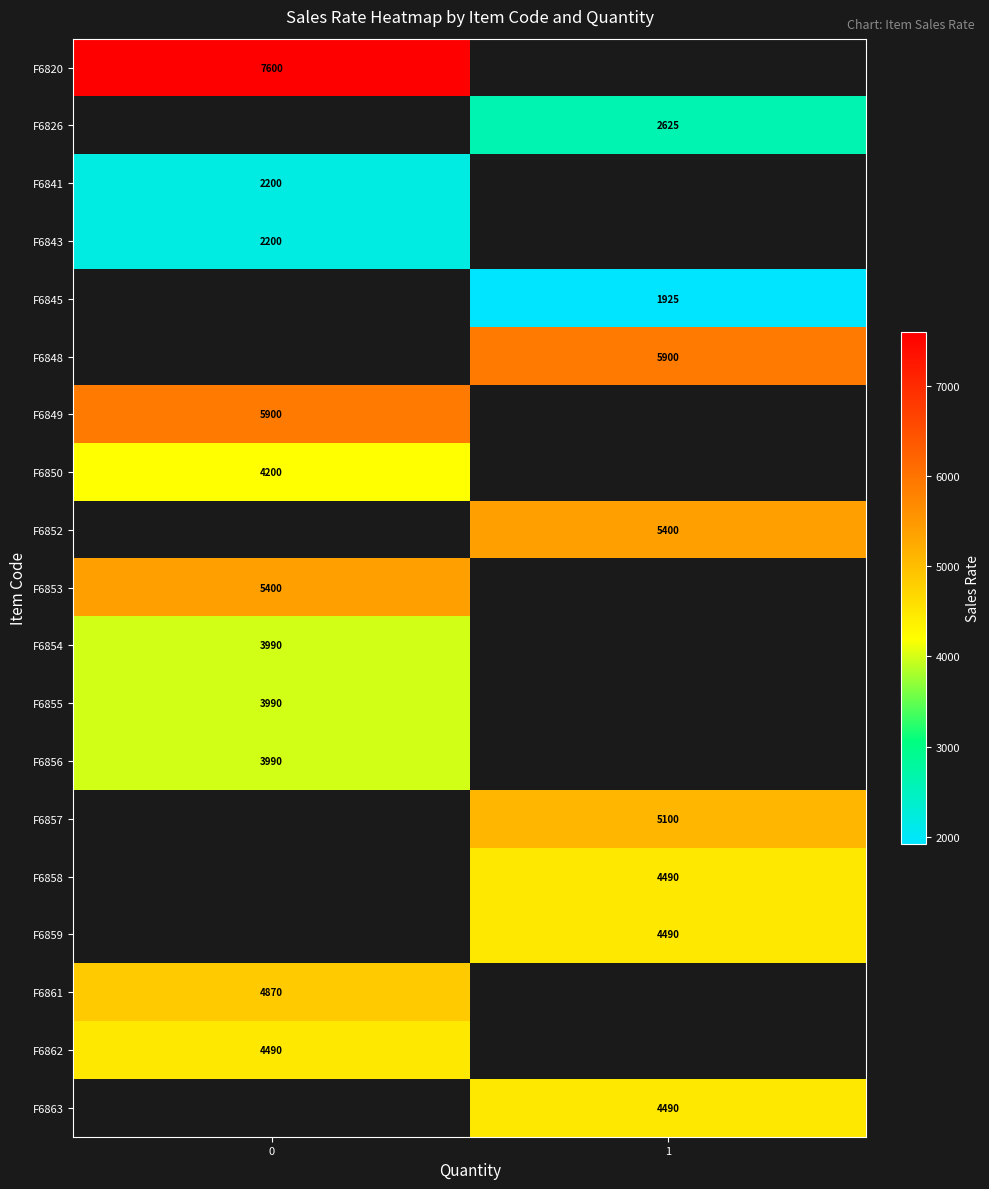

At how many categories does at least one series exceed 3023?

2